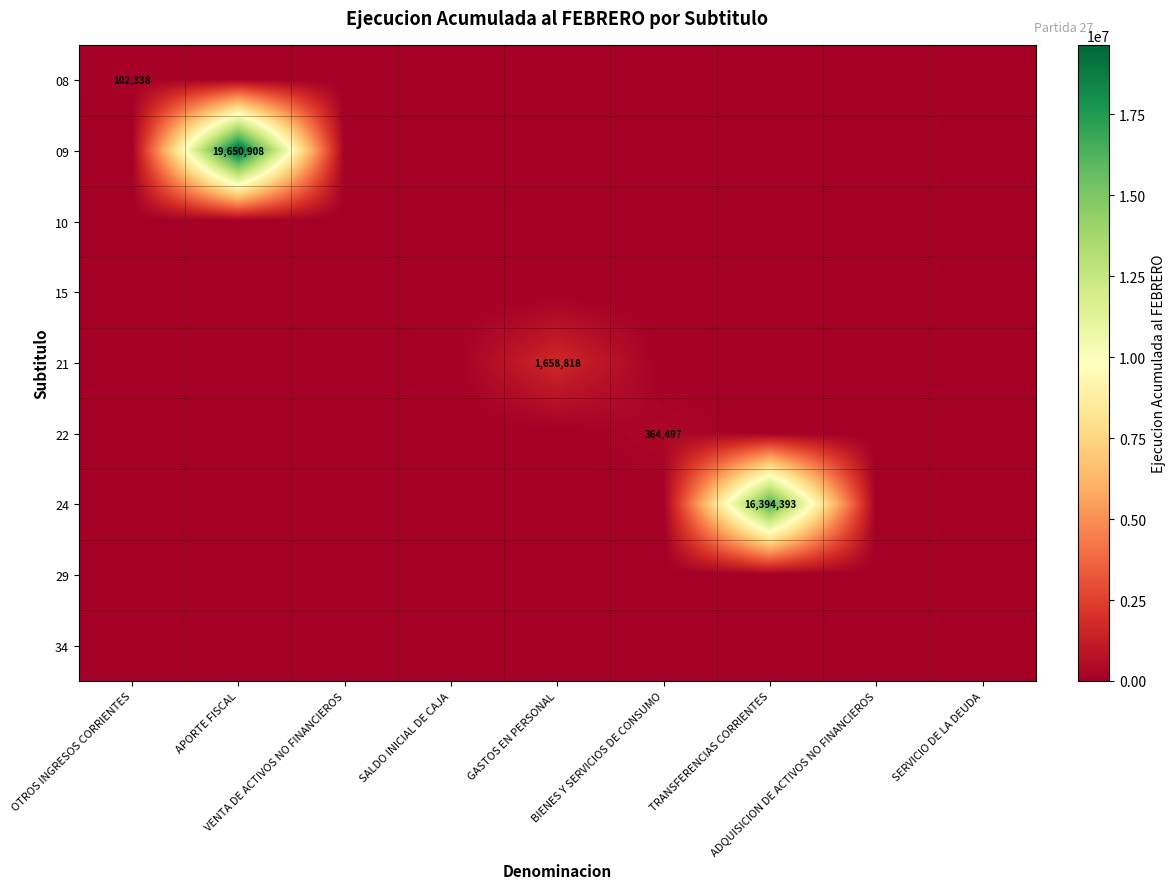

Which series has the largest total across all categories?

09